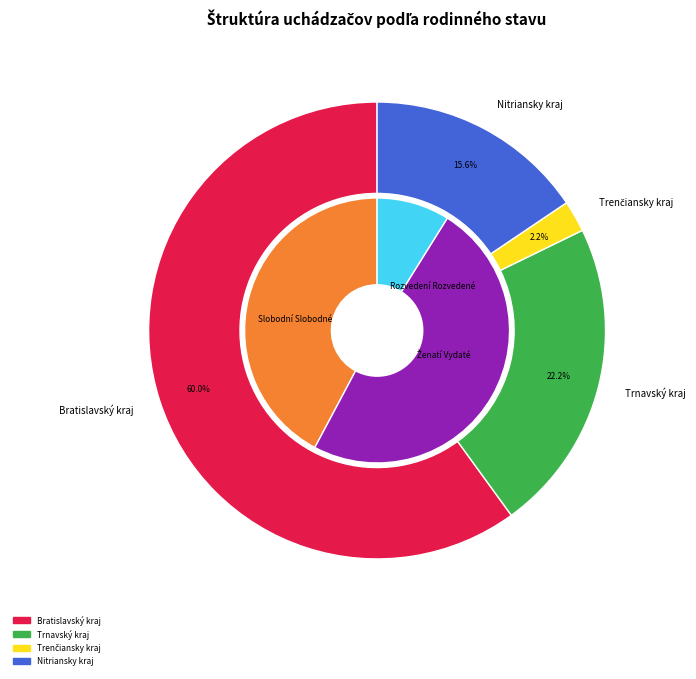

Which category has the smallest portion of the pie?

Trenčiansky kraj